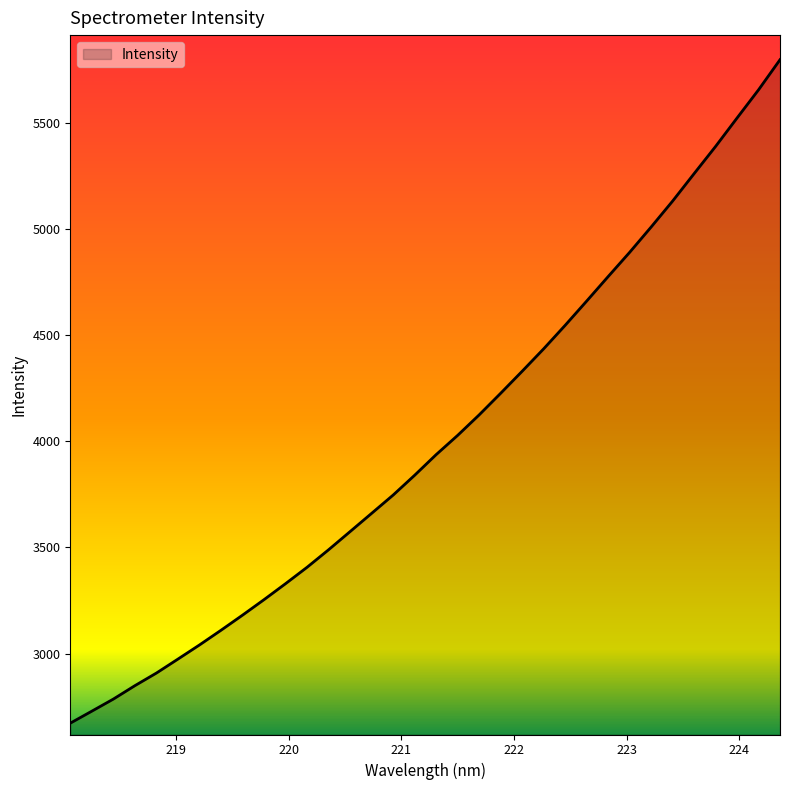

What is the greatest value displayed?

5799.8